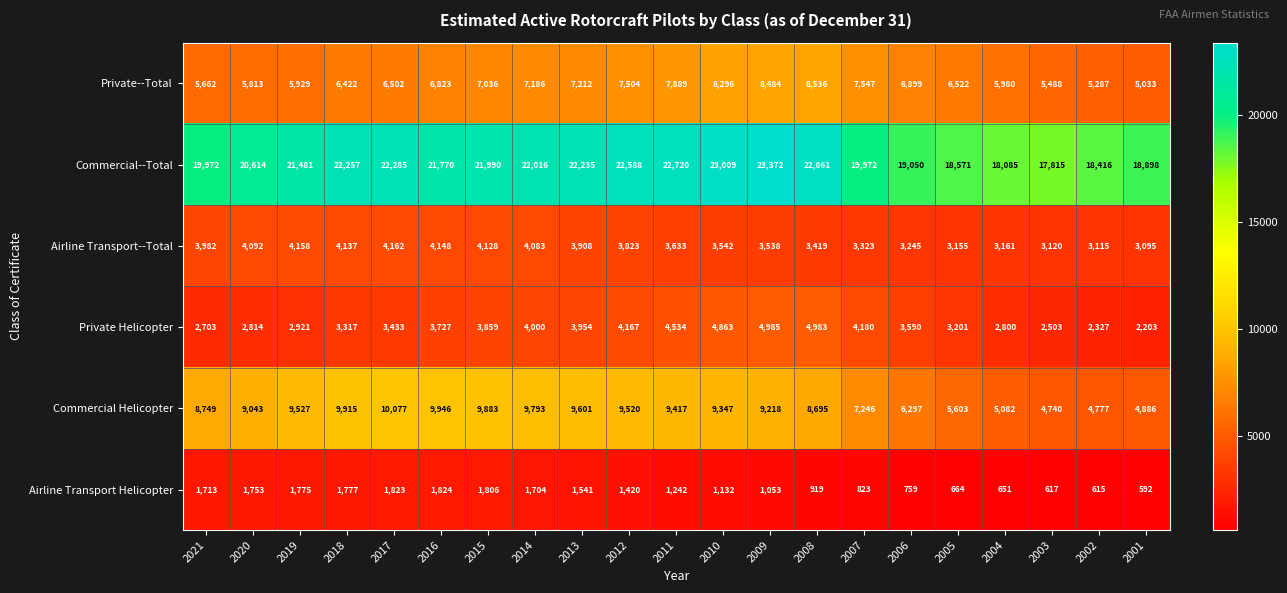

Which series has the largest total across all categories?

Commercial--Total